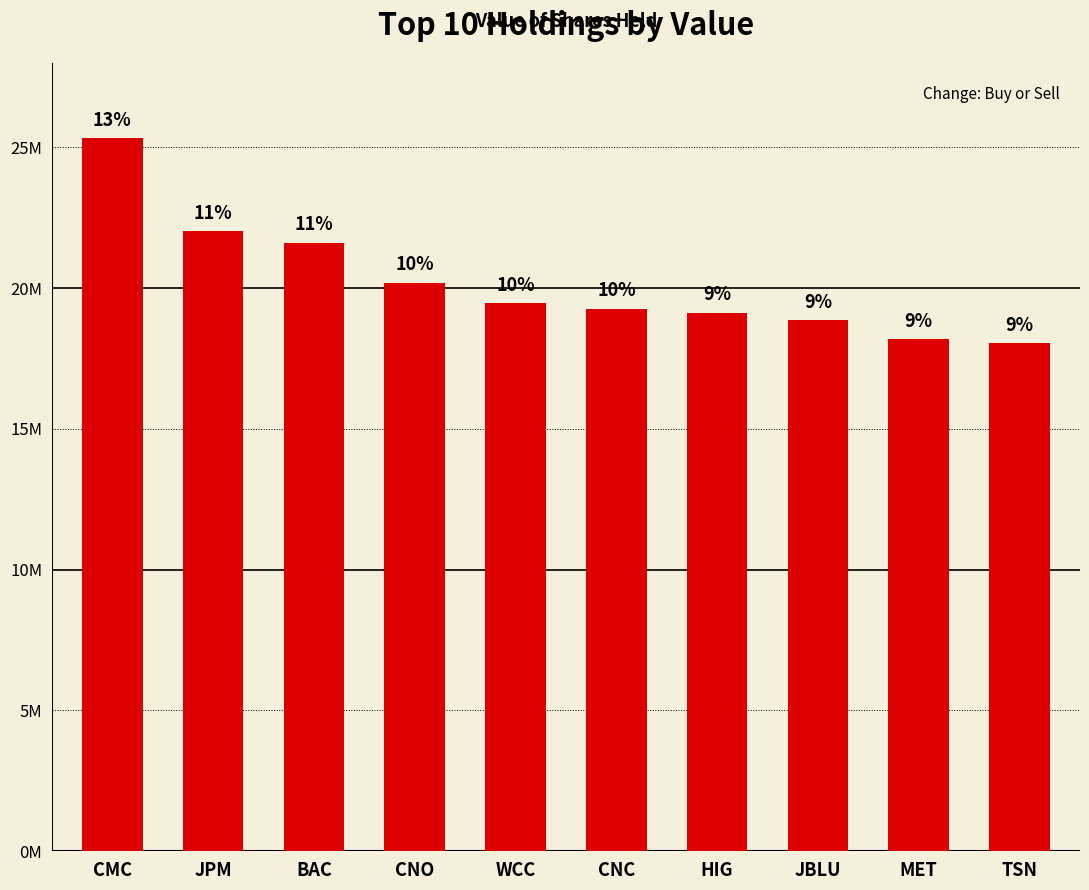

The chart shows a value of 25323000 at CMC. True or false?

True